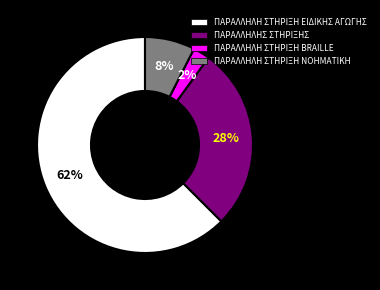

To the nearest percent, what is the difference between the largest and smallest slice percentages?

60%